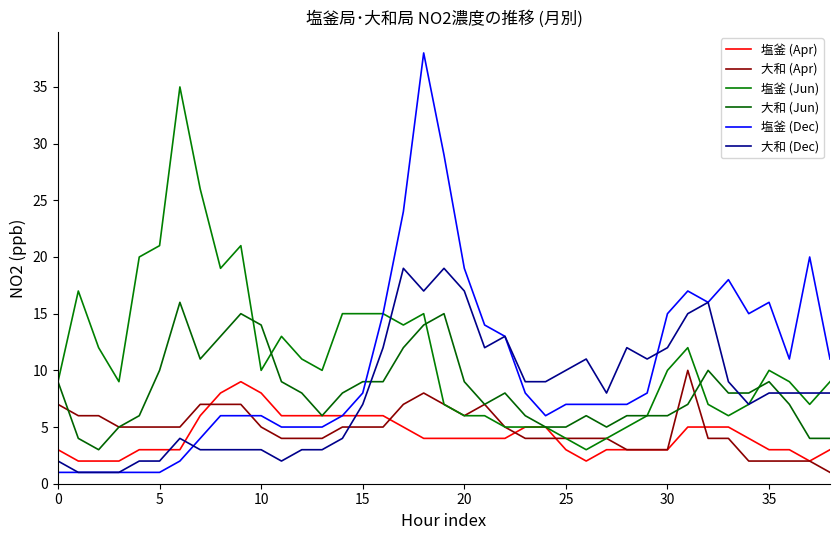

Count the number of data series in this chart.

6